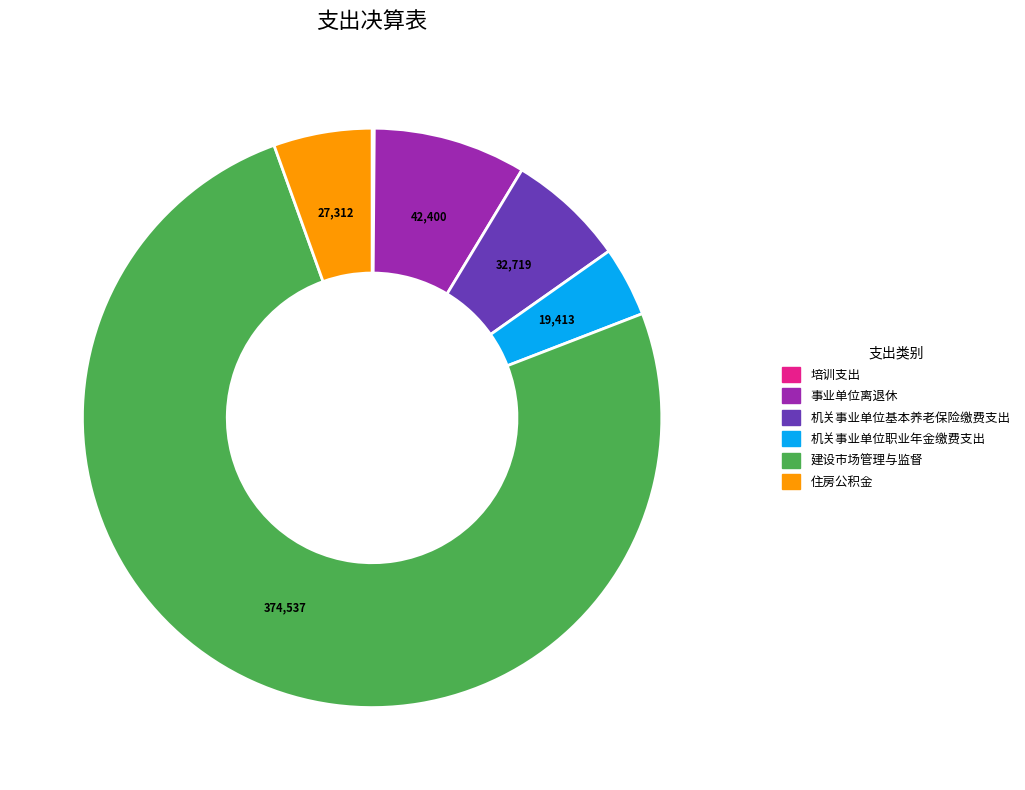

Does 建设市场管理与监督 represent more than half of the total?

Yes